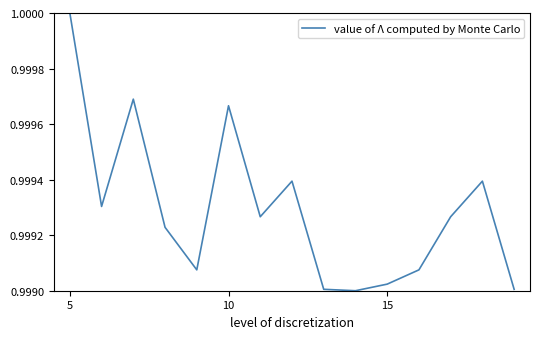

Is it true that the value at 10 is 0.6?

False